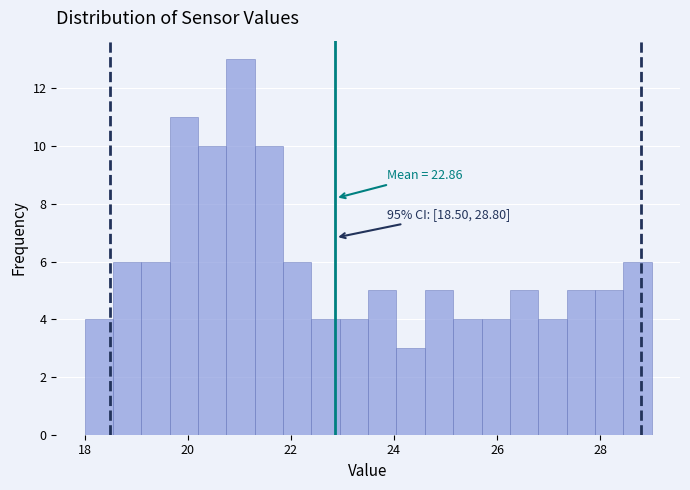

Read against the x-axis, roughly where is the centre of the tallest bar?

21.0